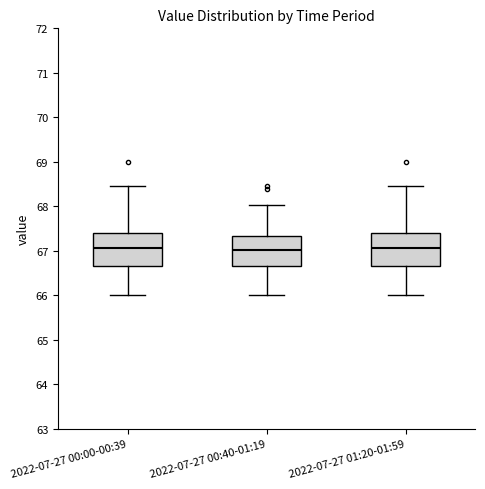

Reading left to right, read every box against the y-axis: the position of its median line, the range the box covers, and the ends of its whiskers. The values are not printed on the chart, so give them approximately, as read against the axis.

2022-07-27 00:00-00:39: median 67.1, box 66.7 to 67.4, whiskers 66.0 to 68.5
2022-07-27 00:40-01:19: median 67.0, box 66.7 to 67.3, whiskers 66.0 to 68.0
2022-07-27 01:20-01:59: median 67.1, box 66.7 to 67.4, whiskers 66.0 to 68.5